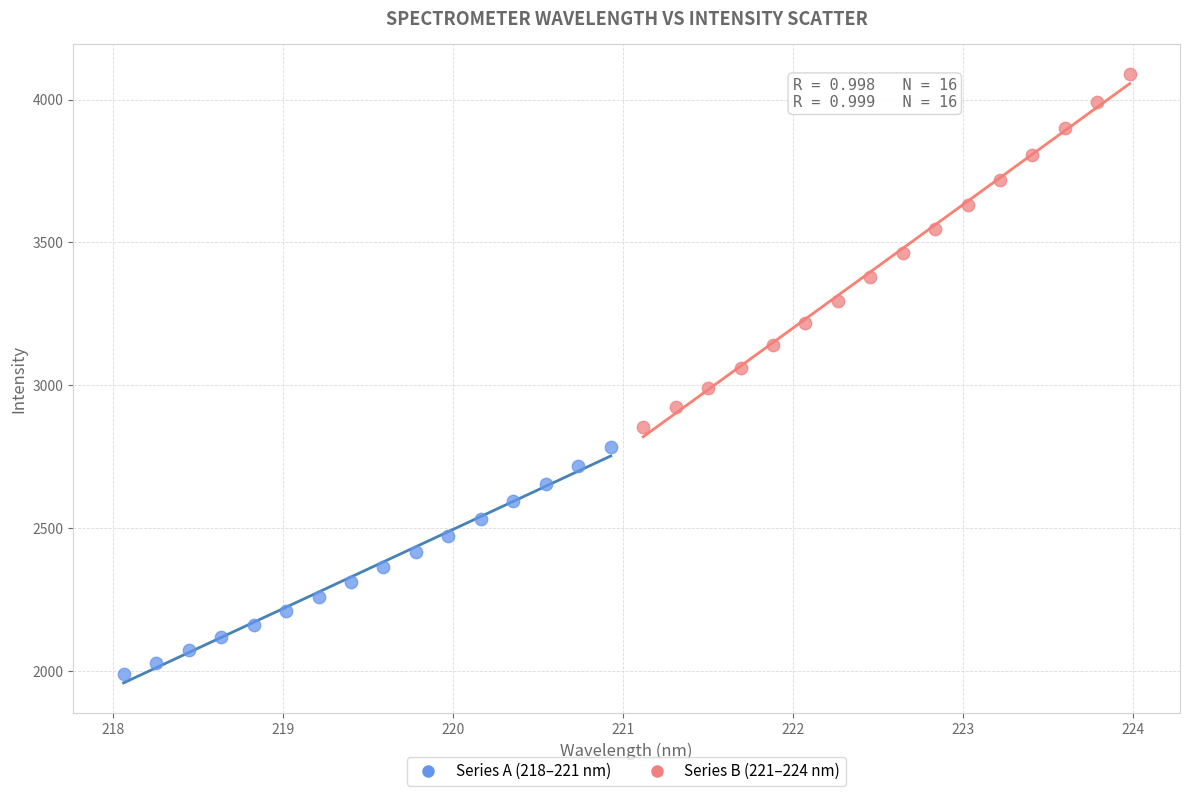

Which series reaches the minimum Y coordinate?

Series A (218–221 nm)